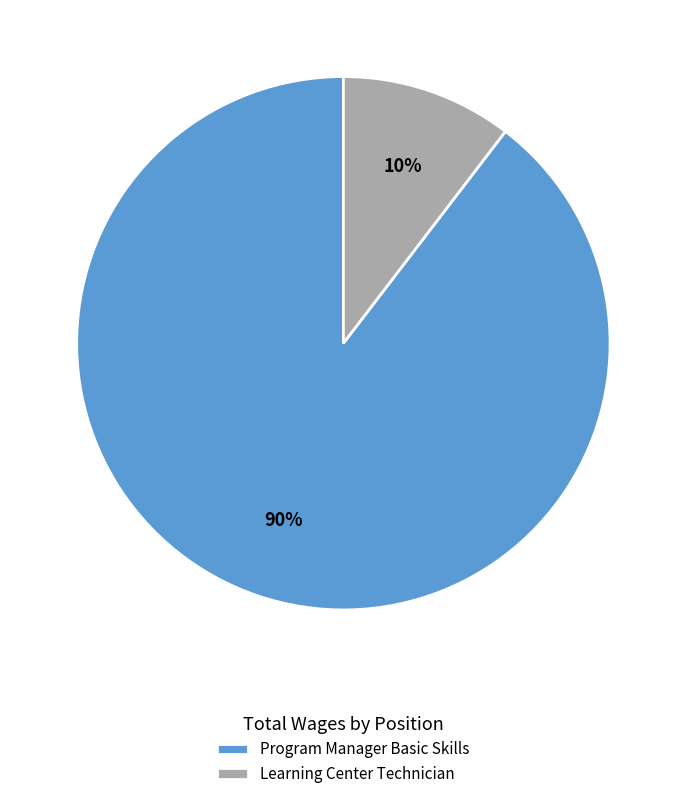

Count the number of slices in the pie.

2